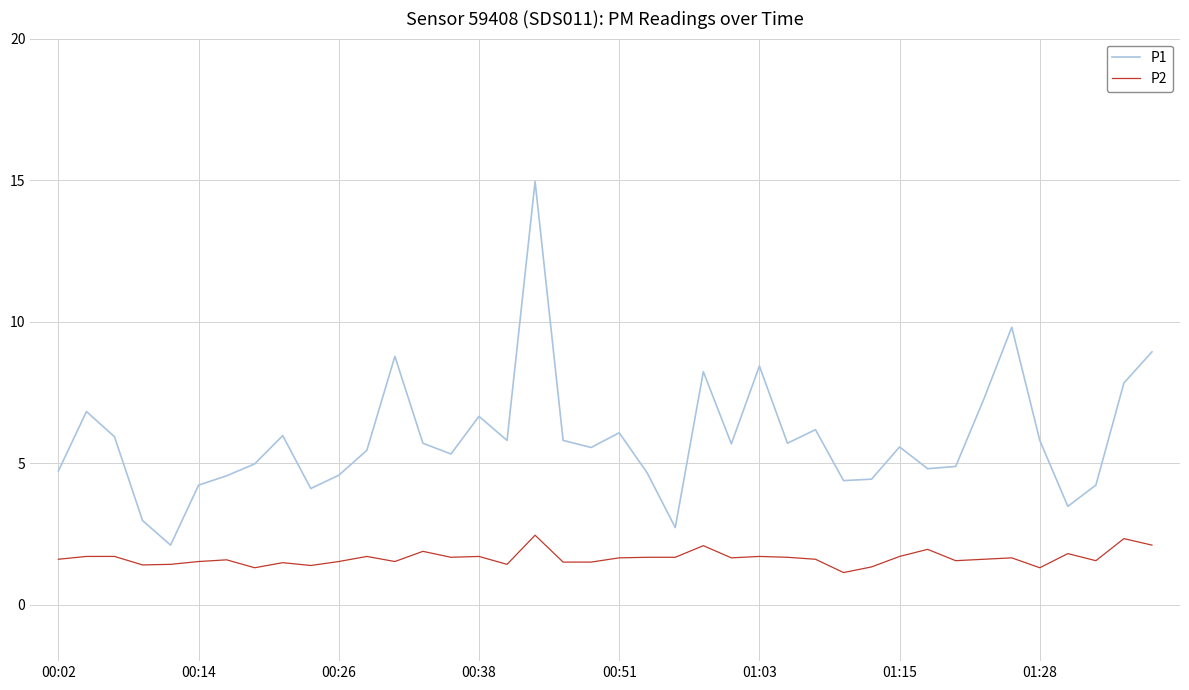

Rank the series by their average value, from highest to lowest.

P1, P2